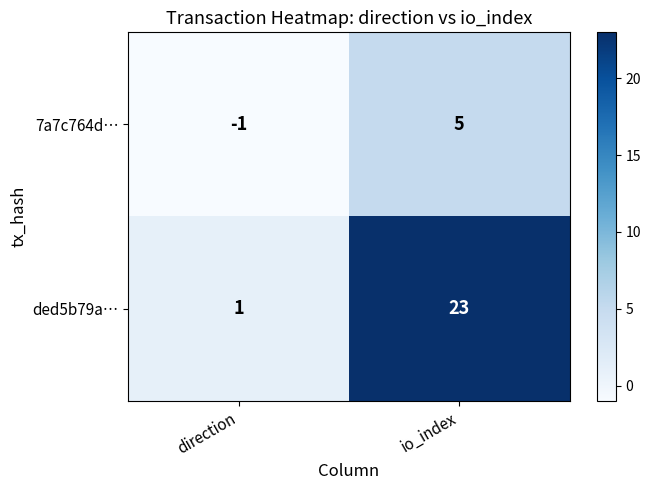

Is the value of 7a7c764d… at io_index greater than the value of ded5b79a… at io_index?

No